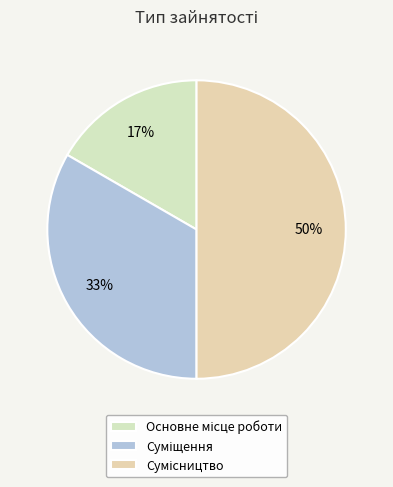

Which category has the biggest portion of the pie?

Сумісництво